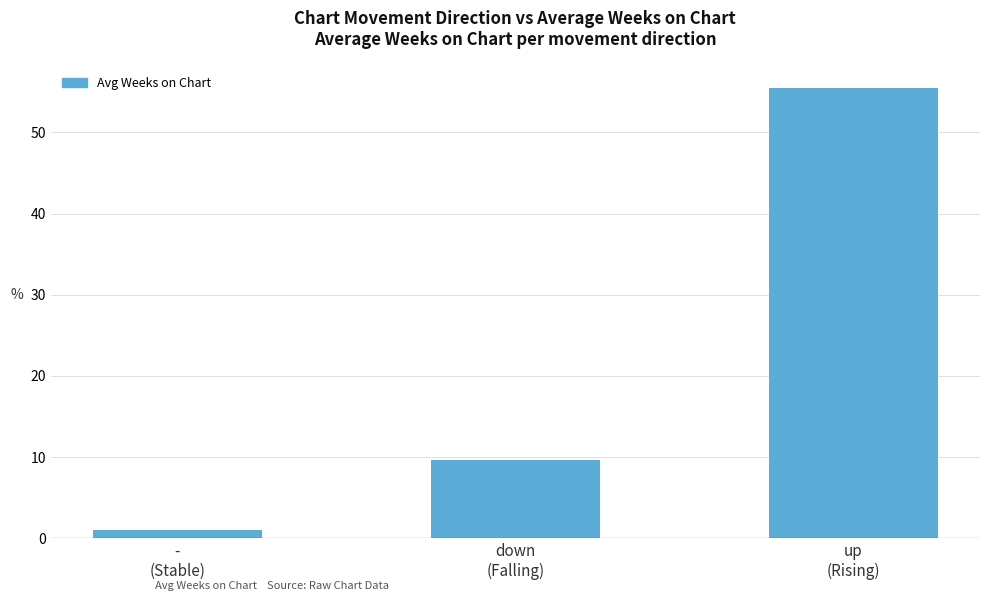

What position from the right is -
(Stable)?

3